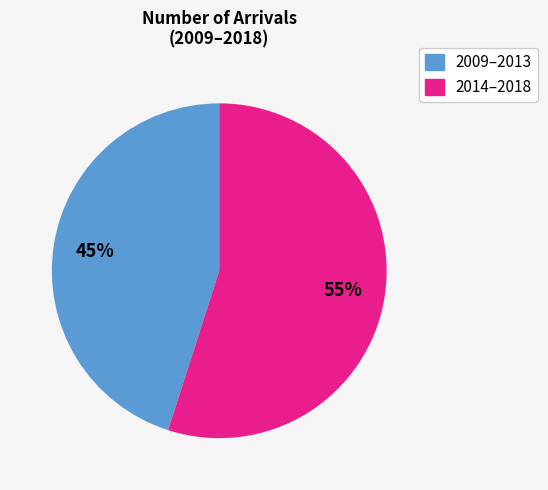

Is there any slice that represents more than half of the pie?

Yes